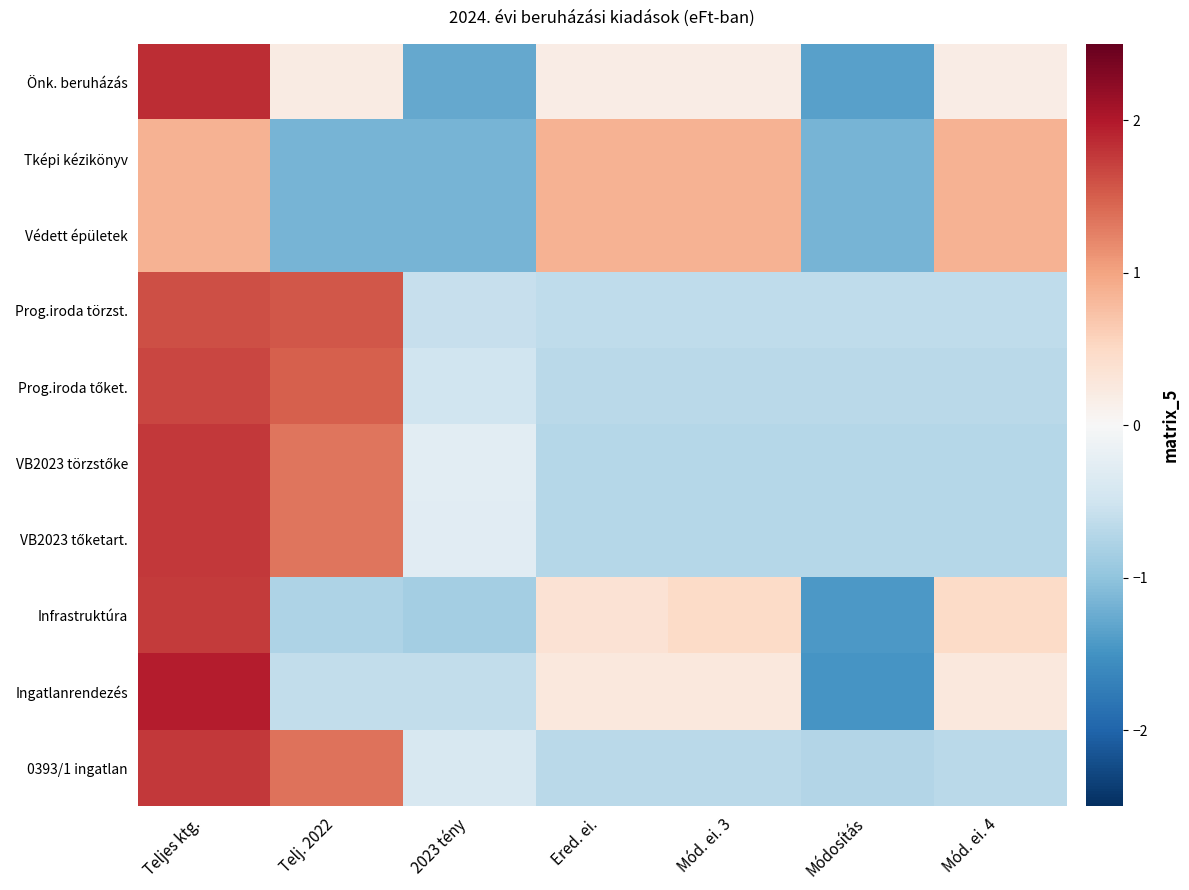

Count the number of data series in this chart.

10